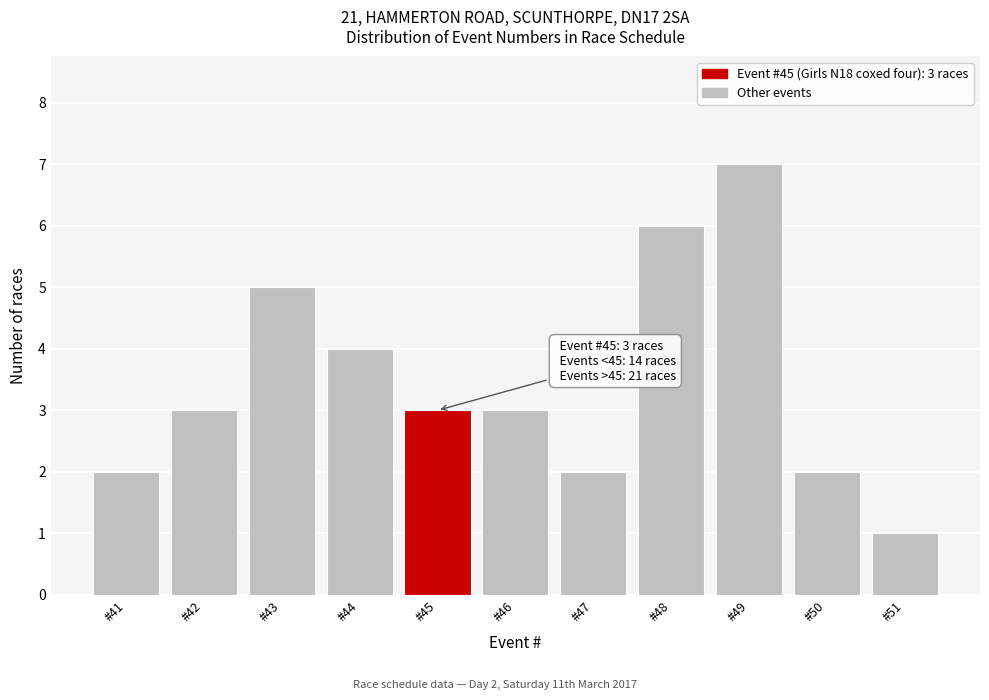

Reading left to right, extract all data points from this chart.

#41=2	#42=3	#43=5	#44=4	#45=3	#46=3	#47=2	#48=6	#49=7	#50=2	#51=1